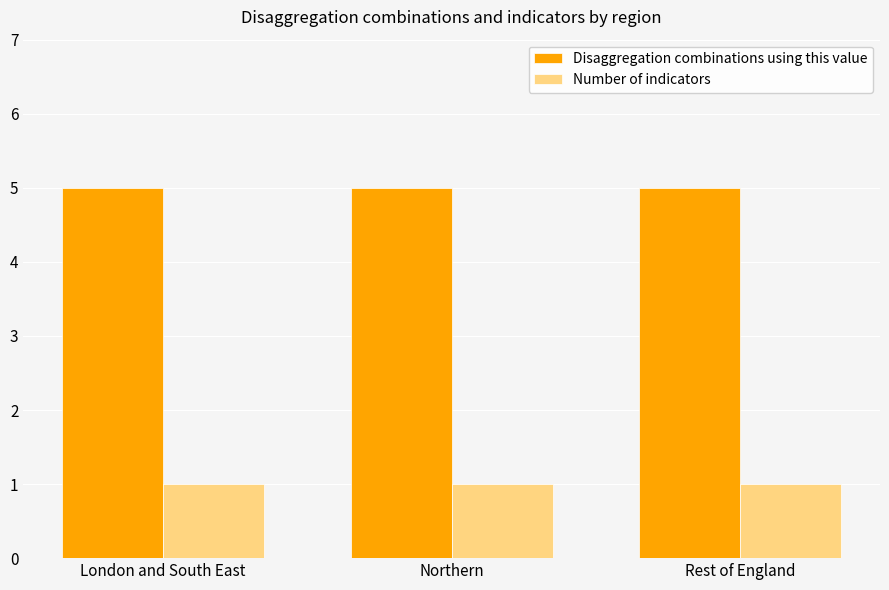

What is the sum of the Number of indicators values at Northern and Rest of England?

2